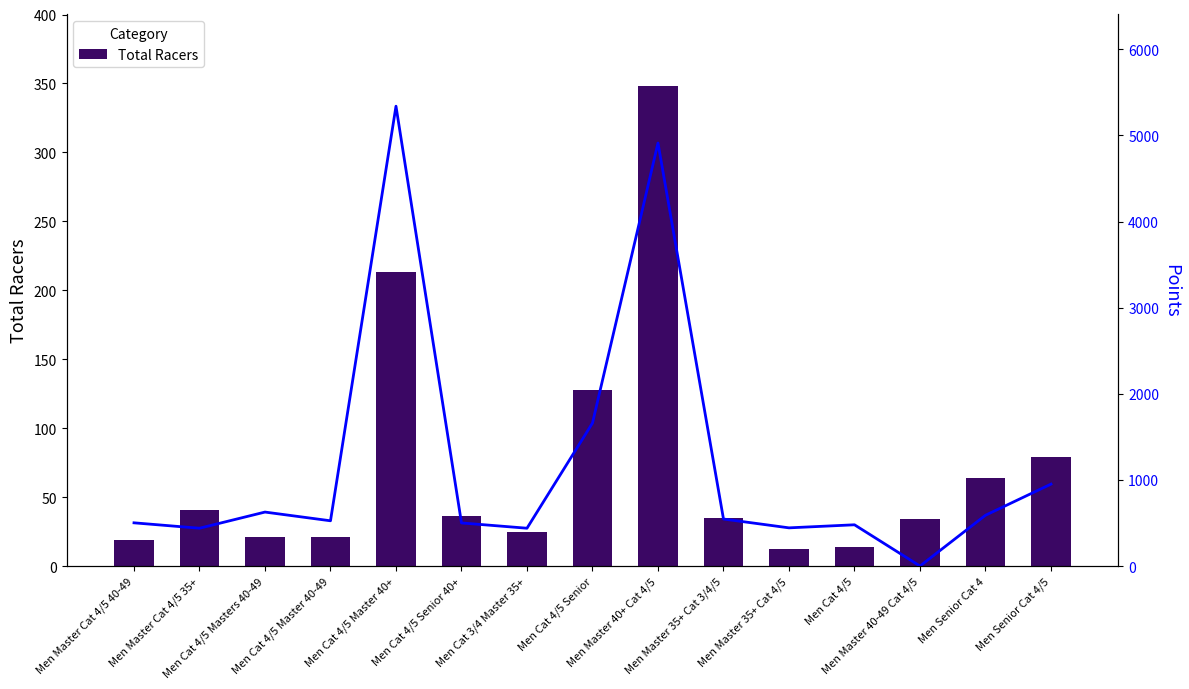

Are the bars horizontal?

No